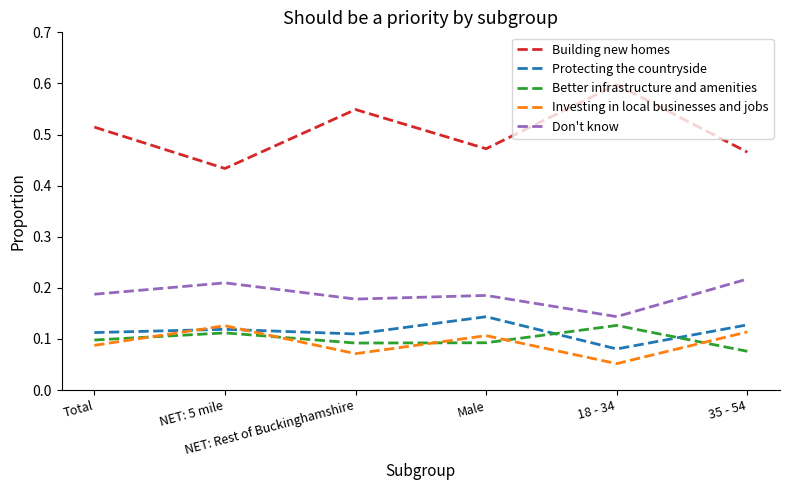

What is the greatest value displayed?

0.6